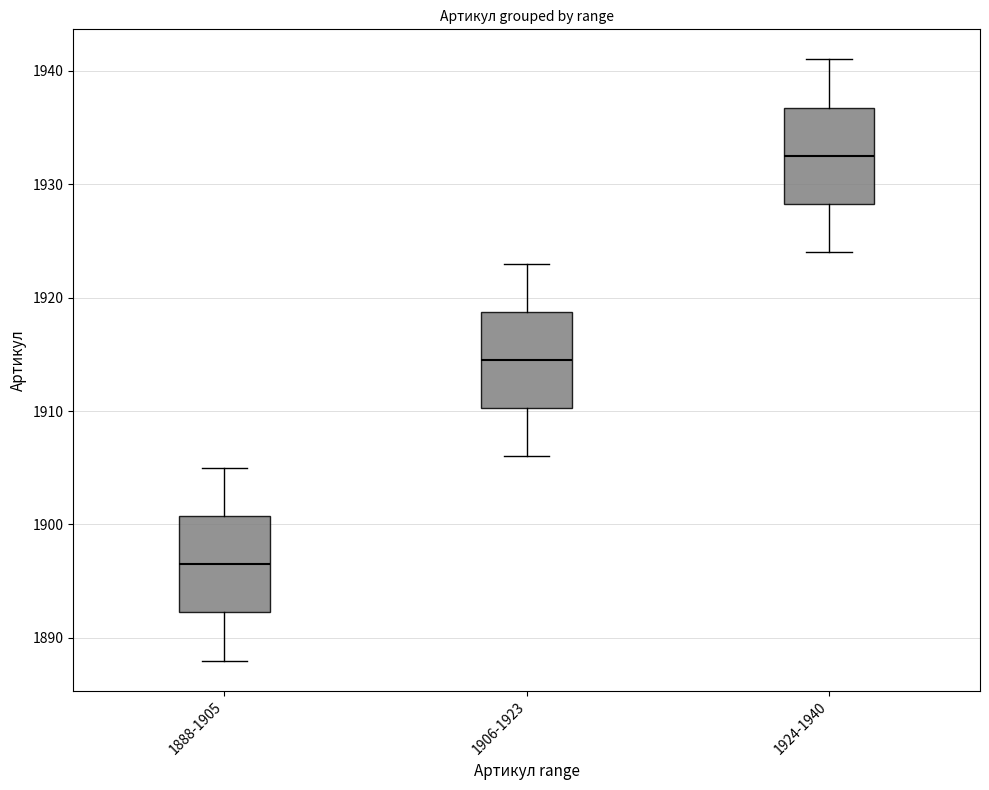

Which box has the lowest median line?

1888-1905